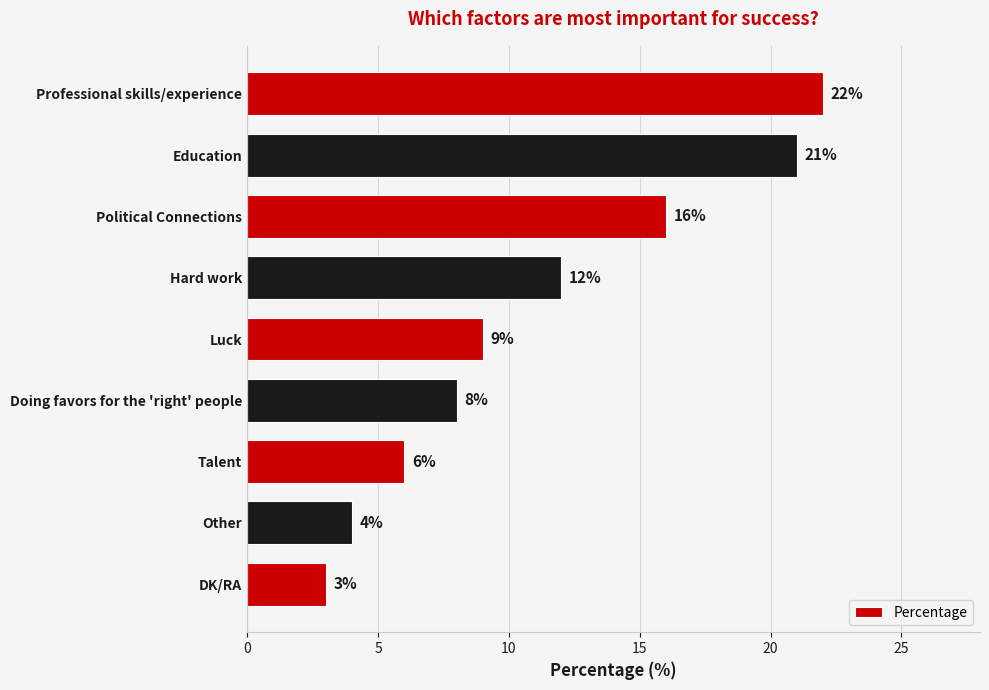

List the labels in order of value, largest first.

Professional skills/experience, Education, Political Connections, Hard work, Luck, Doing favors for the 'right' people, Talent, Other, DK/RA